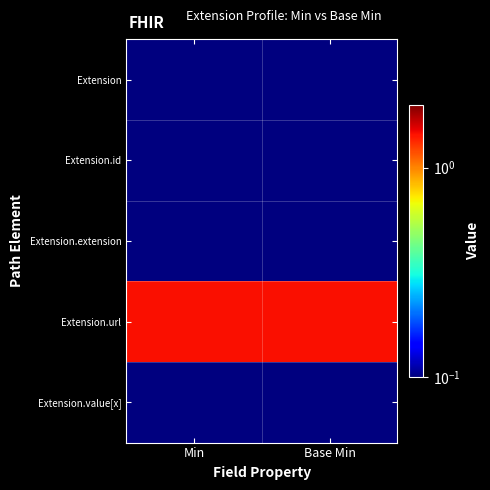

At how many categories does at least one series exceed 0?

2